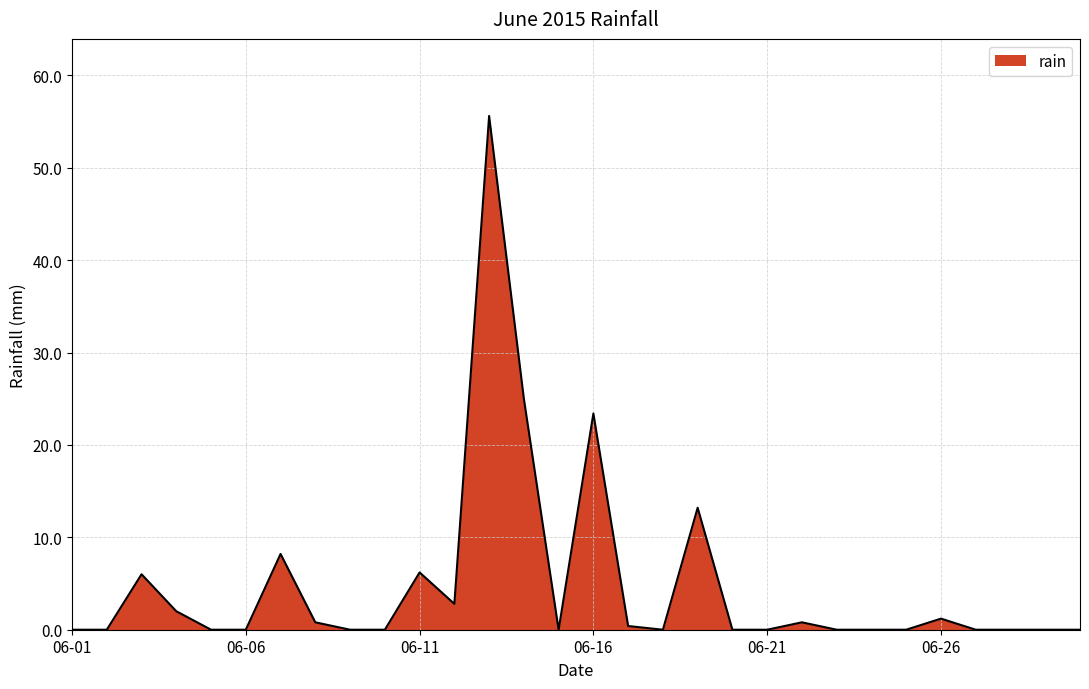

What is the greatest value displayed?

55.6